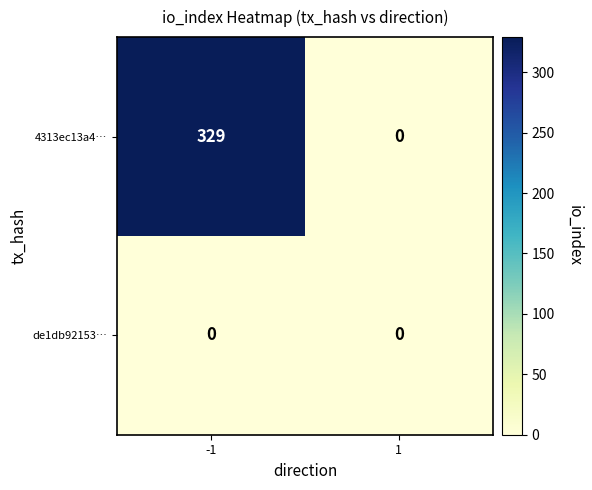

Which series has the largest range (max minus min)?

4313ec13a4…